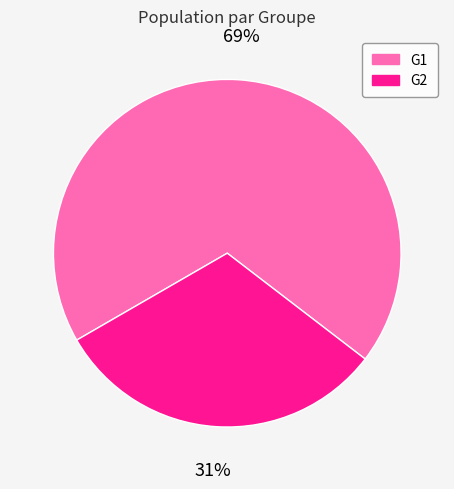

Which category has the smallest portion of the pie?

G2